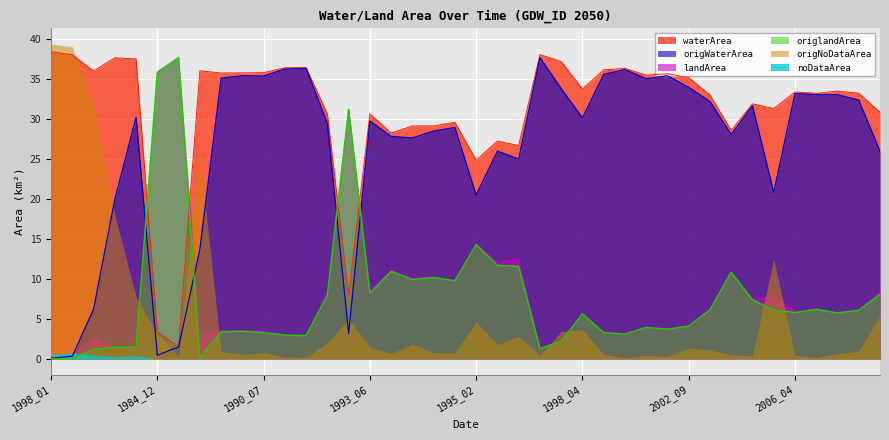

True or false: waterArea and origWaterArea cross at least once.

False